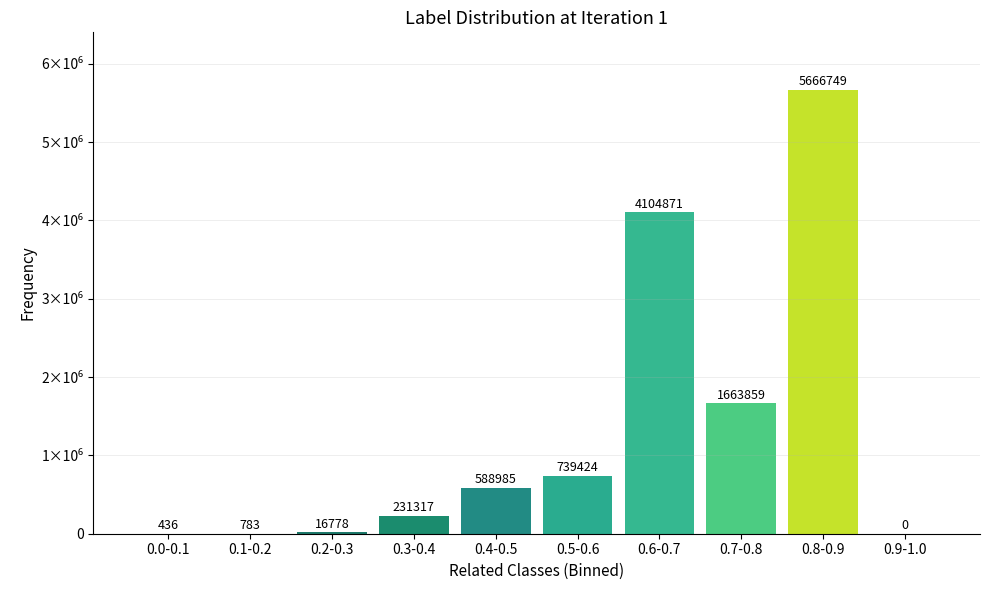

Are the bars horizontal?

No